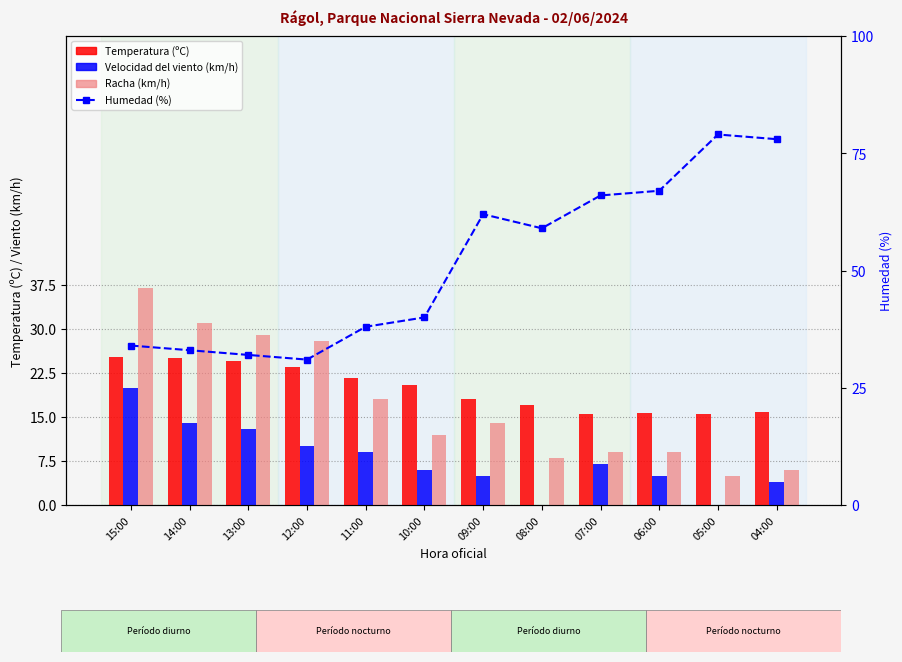

Where is Humedad (%) nearest to the value 55?

08:00